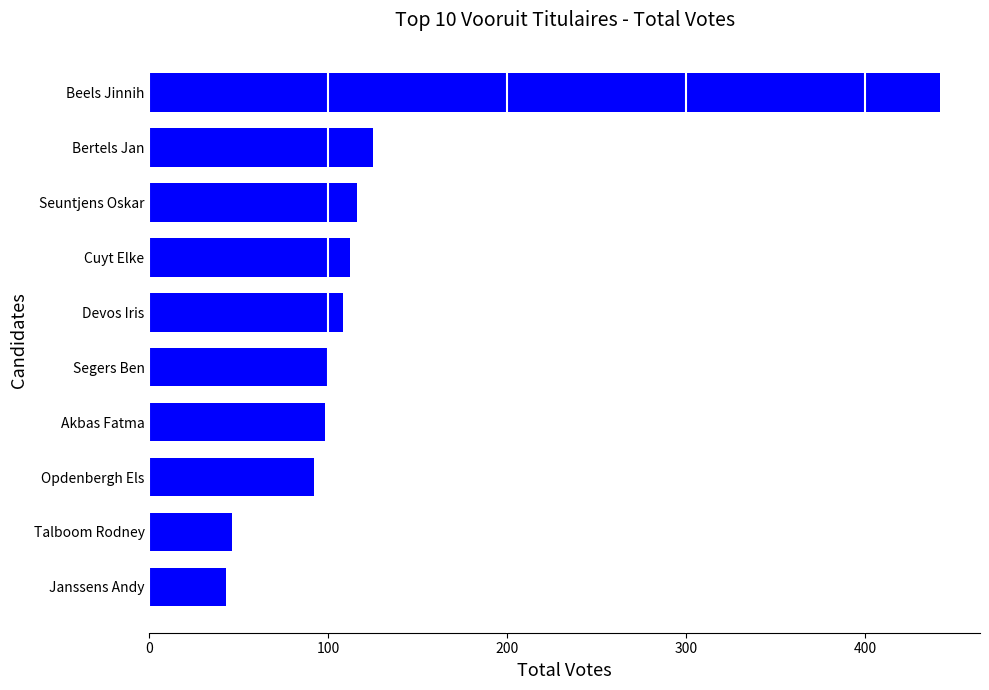

Reading bottom to top, transcribe all the data shown in this chart.

Janssens Andy=43	Talboom Rodney=46	Opdenbergh Els=92	Akbas Fatma=98	Segers Ben=100	Devos Iris=108	Cuyt Elke=112	Seuntjens Oskar=116	Bertels Jan=125	Beels Jinnih=442